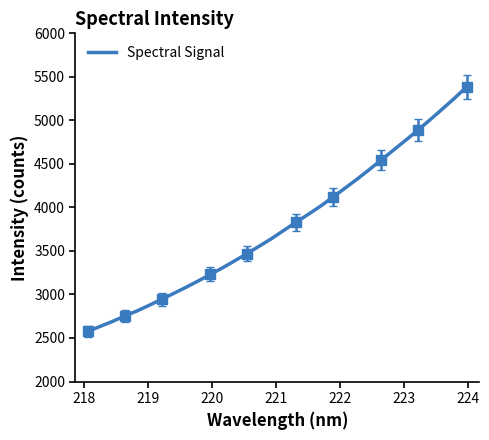

What is the maximum value for Spectral Signal?

5384.4